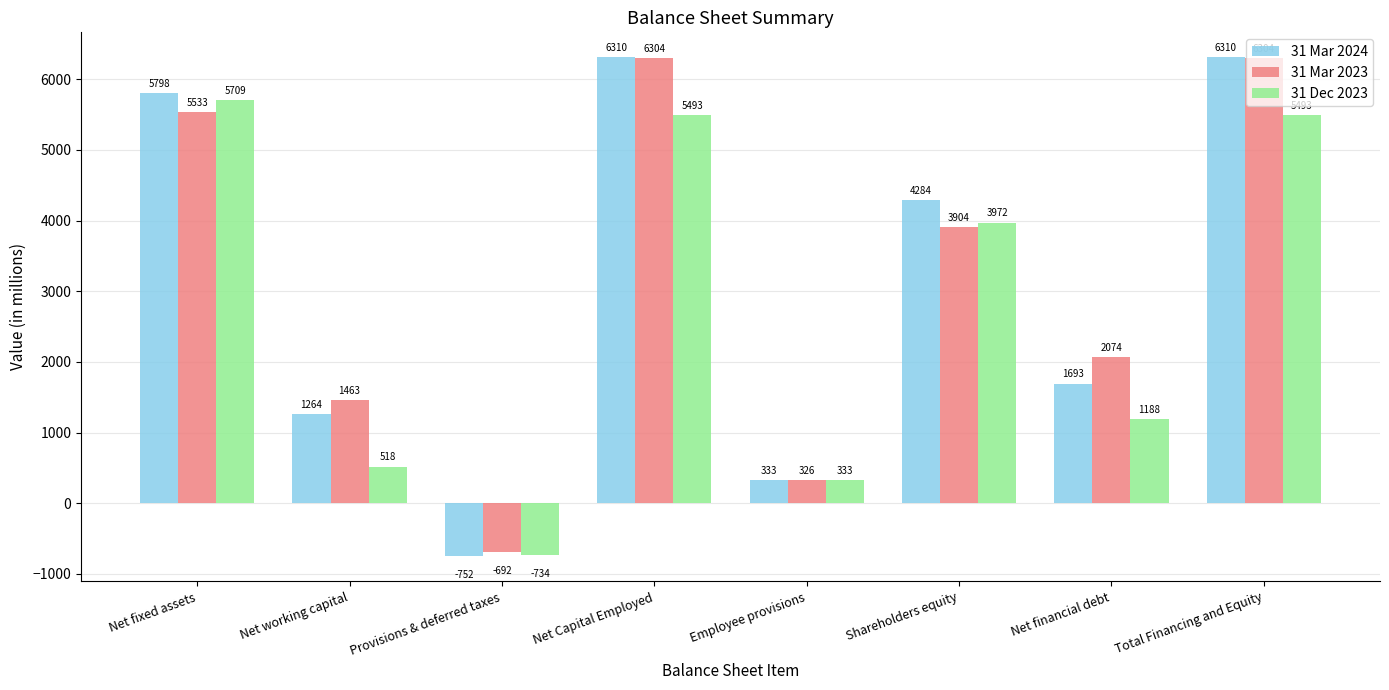

What is the value of the 31 Dec 2023 bar at the 5th from the left?

333